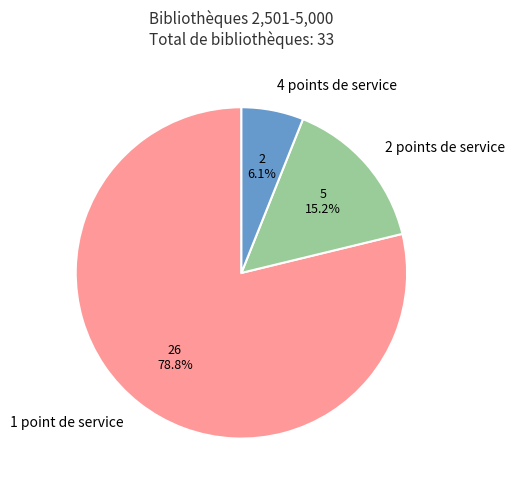

Does 4 points de service account for over 50% of the chart?

No